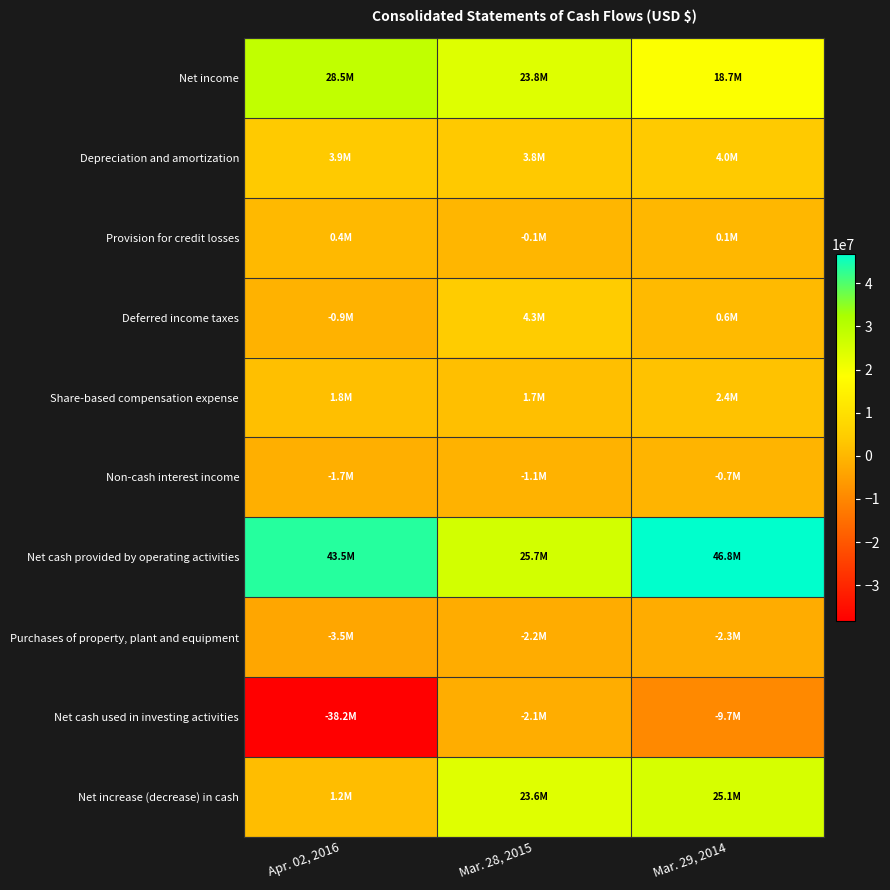

Reading left to right, extract all data points from this chart.

Net income: Apr. 02, 2016=28541000	Mar. 28, 2015=23817000	Mar. 29, 2014=18706000
Depreciation and amortization: Apr. 02, 2016=3922000	Mar. 28, 2015=3757000	Mar. 29, 2014=4000000
Provision for credit losses: Apr. 02, 2016=408000	Mar. 28, 2015=-149000	Mar. 29, 2014=61000
Deferred income taxes: Apr. 02, 2016=-940000	Mar. 28, 2015=4341000	Mar. 29, 2014=563000
Share-based compensation expense: Apr. 02, 2016=1762000	Mar. 28, 2015=1657000	Mar. 29, 2014=2353000
Non-cash interest income: Apr. 02, 2016=-1681000	Mar. 28, 2015=-1098000	Mar. 29, 2014=-676000
Net cash provided by operating activities: Apr. 02, 2016=43543000	Mar. 28, 2015=25698000	Mar. 29, 2014=46757000
Purchases of property, plant and equipment: Apr. 02, 2016=-3519000	Mar. 28, 2015=-2210000	Mar. 29, 2014=-2265000
Net cash used in investing activities: Apr. 02, 2016=-38227000	Mar. 28, 2015=-2099000	Mar. 29, 2014=-9664000
Net increase (decrease) in cash: Apr. 02, 2016=1169000	Mar. 28, 2015=23648000	Mar. 29, 2014=25126000